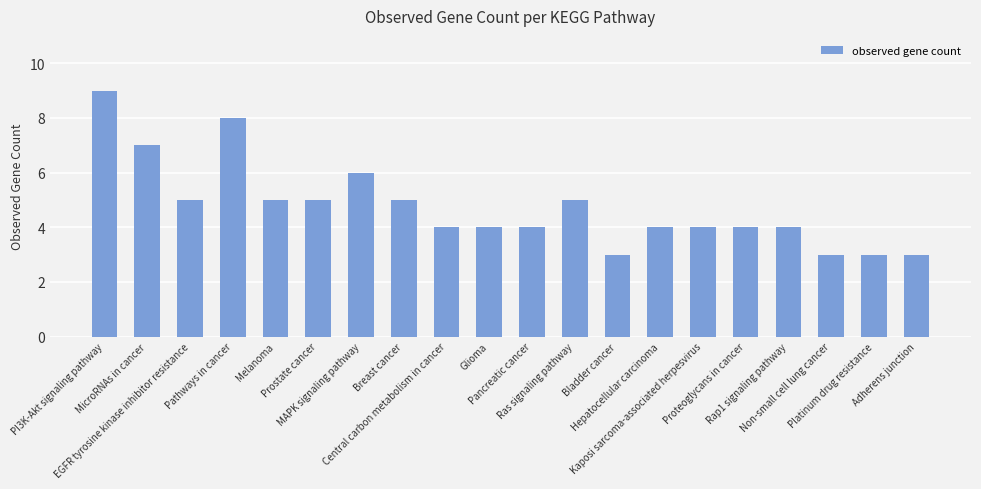

How many data points does each series have?

20